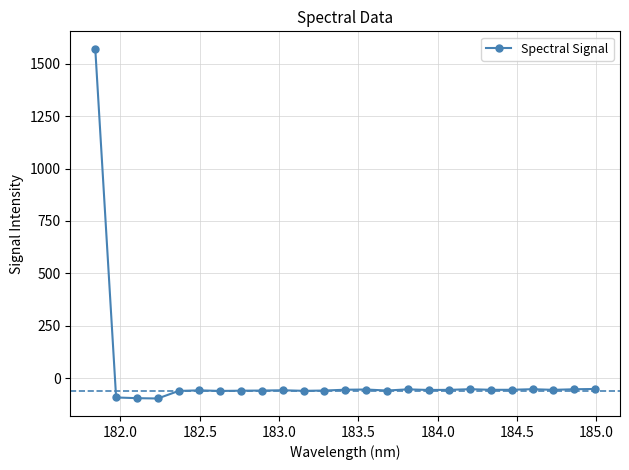

What is the smallest value displayed?

-97.2